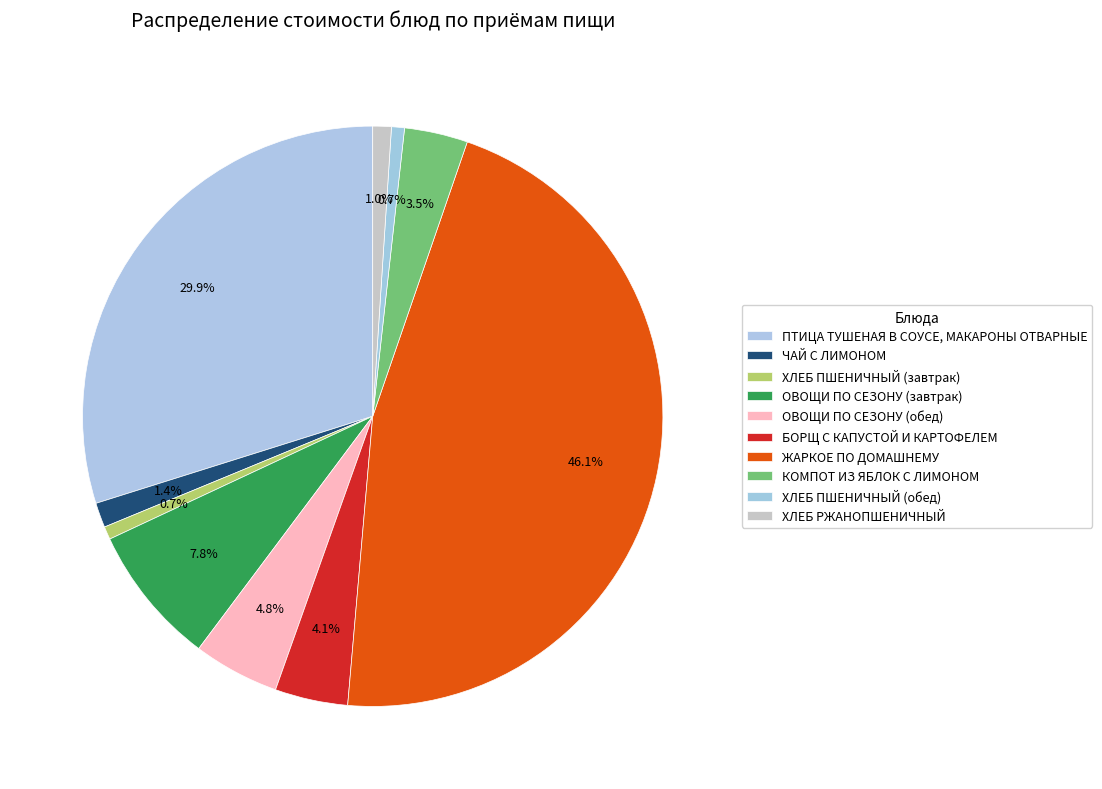

How many segments does this pie chart have?

10